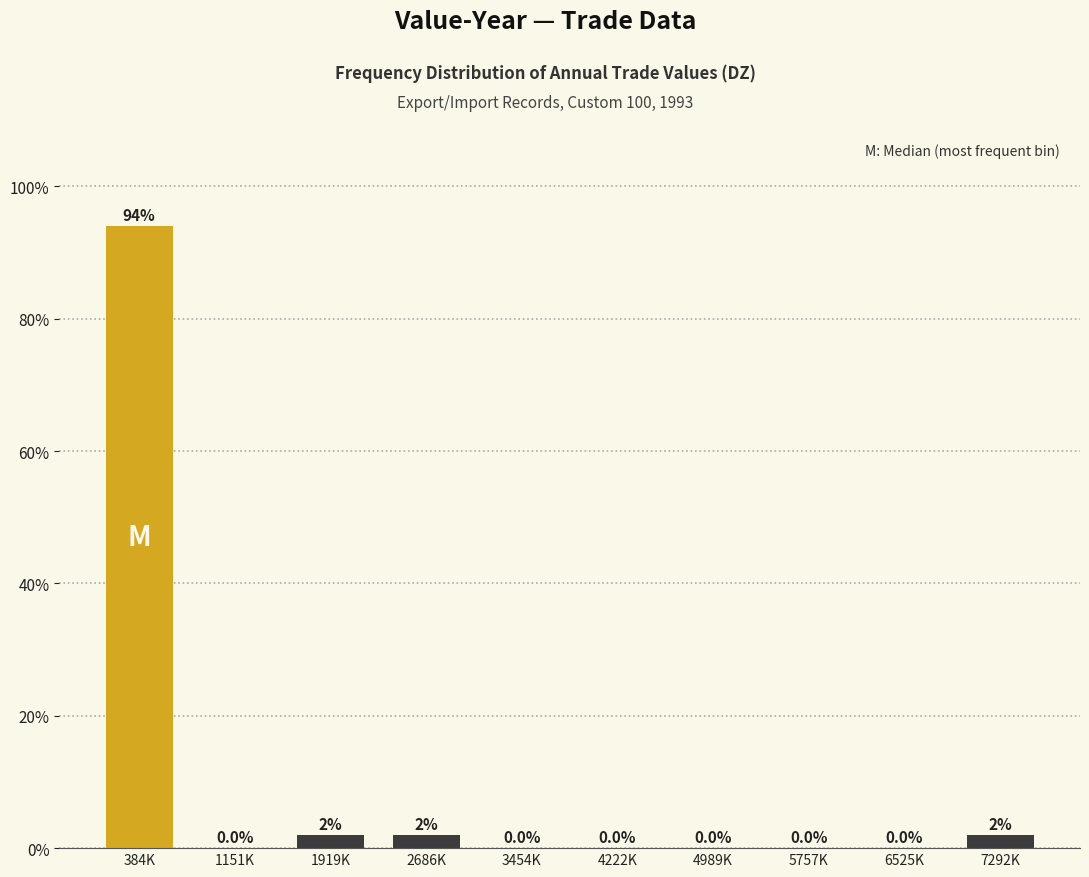

Reading left to right, extract all data points from this chart.

384K=94	1151K=0	1919K=2	2686K=2	3454K=0	4222K=0	4989K=0	5757K=0	6525K=0	7292K=2